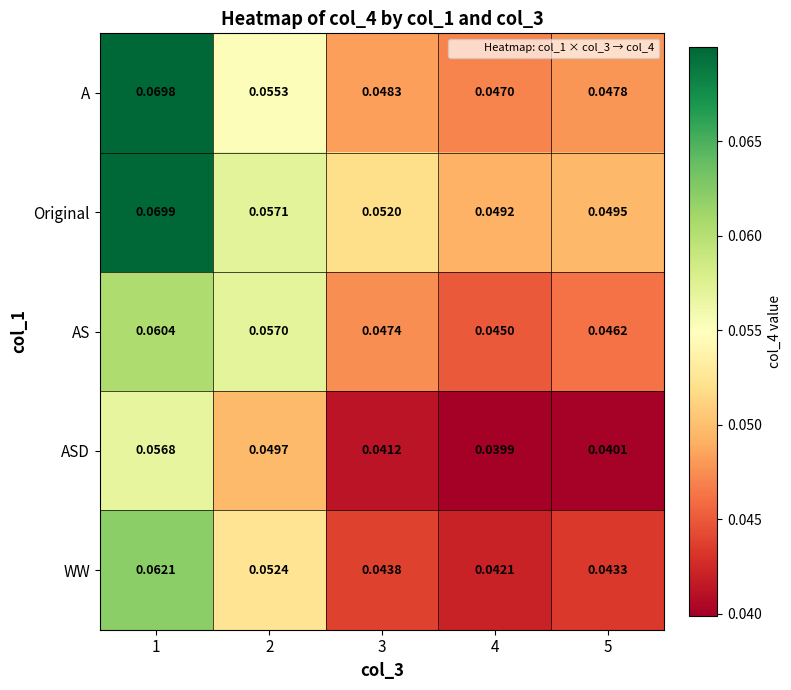

List the series in order of their peak value, highest first.

Original, A, WW, AS, ASD